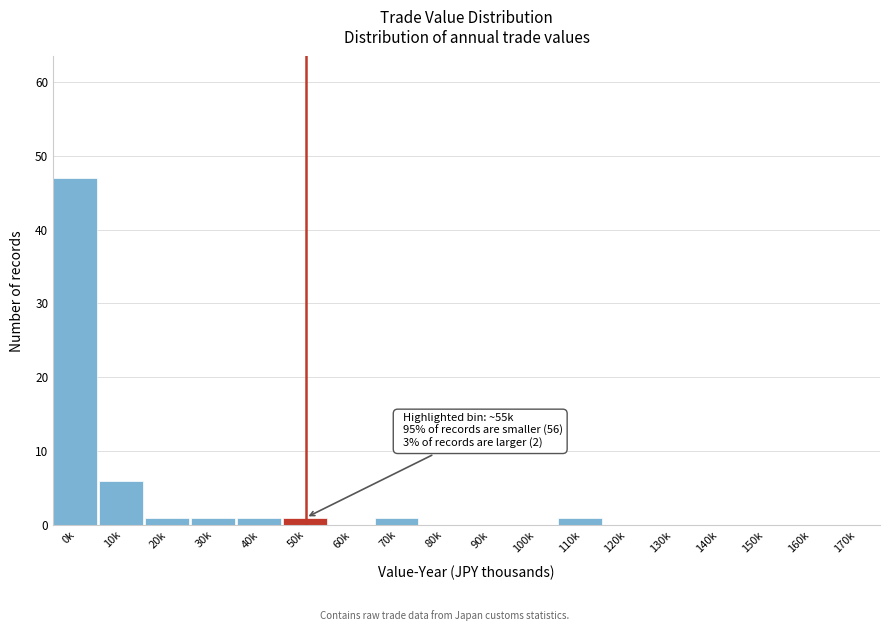

Reading left to right, list all the values displayed in this chart.

0k=47	10k=6	20k=1	30k=1	40k=1	50k=1	60k=0	70k=1	80k=0	90k=0	100k=0	110k=1	120k=0	130k=0	140k=0	150k=0	160k=0	170k=0